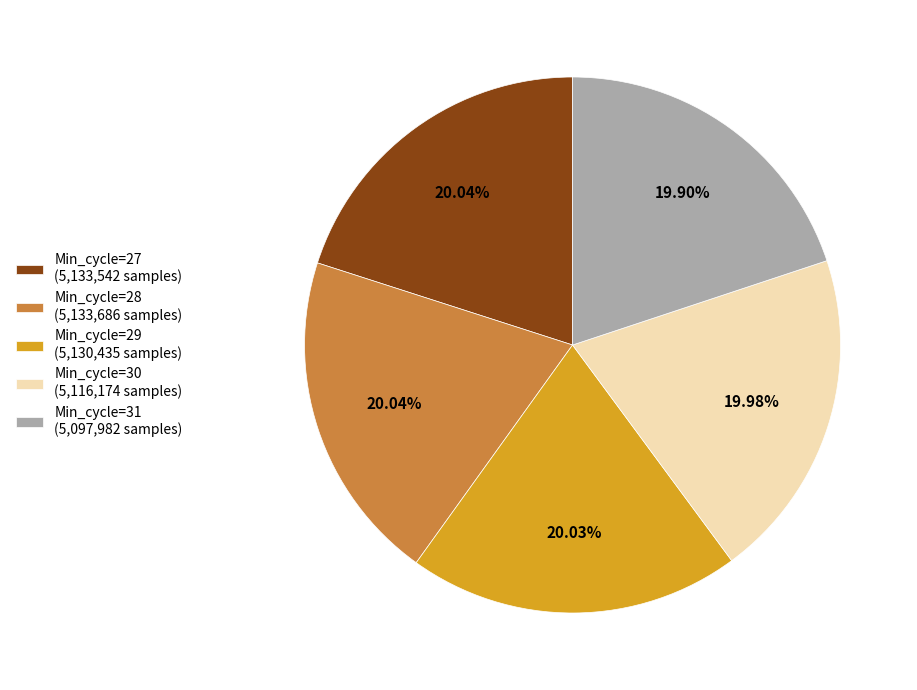

How many slices are in this pie chart?

5